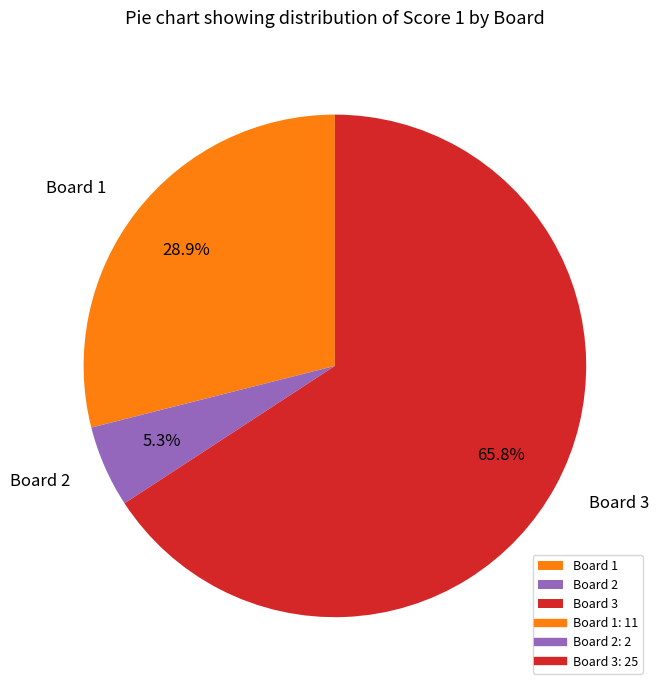

What is the ratio of the value at Board 1 to the value at Board 3?

0.4